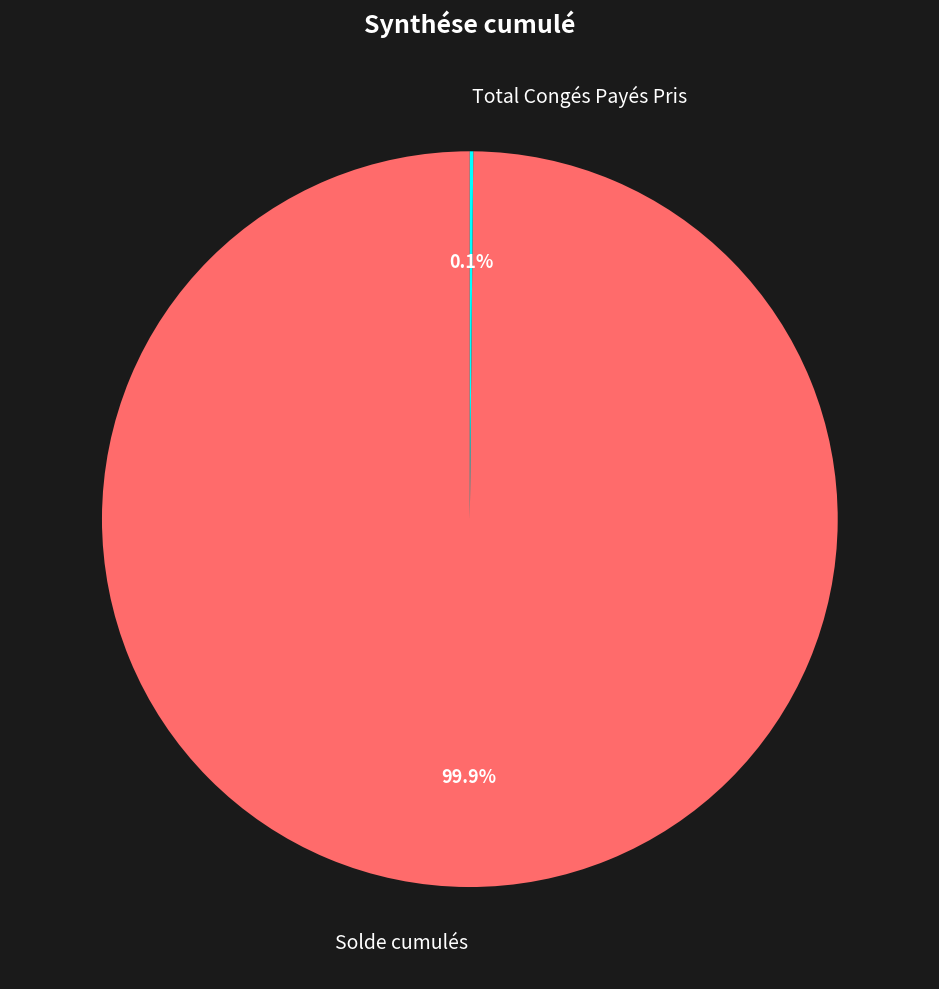

To the nearest percent, what is the difference between the largest and smallest slice percentages?

100%